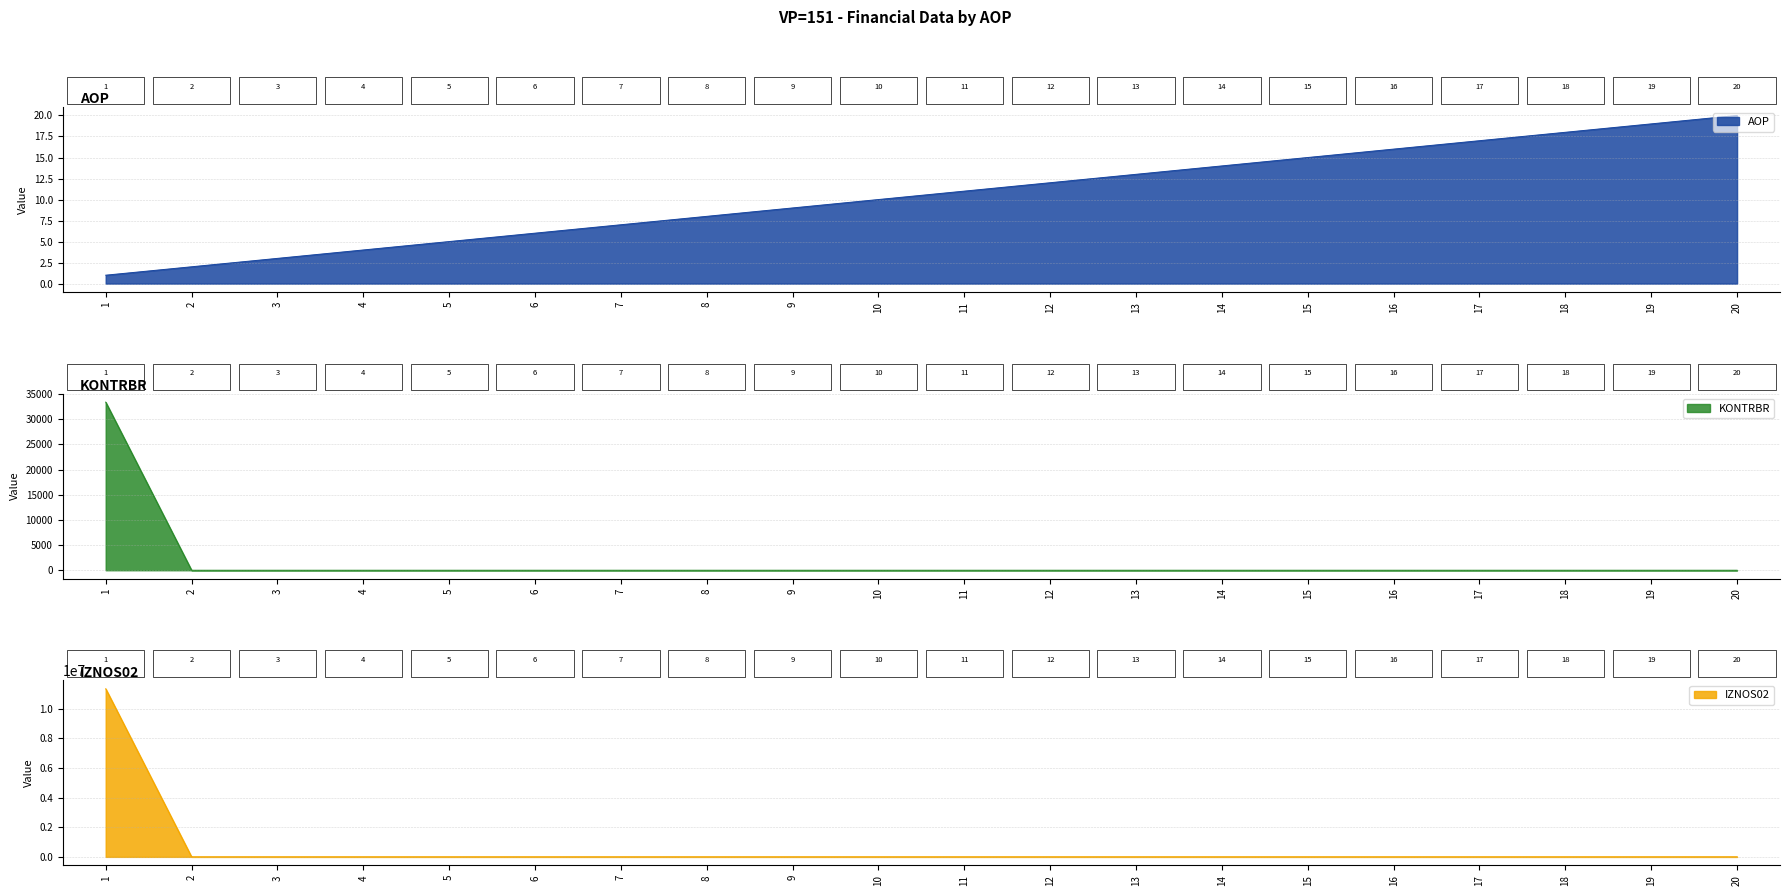

Is it true that KONTRBR equals 10681.9 at 7?

False